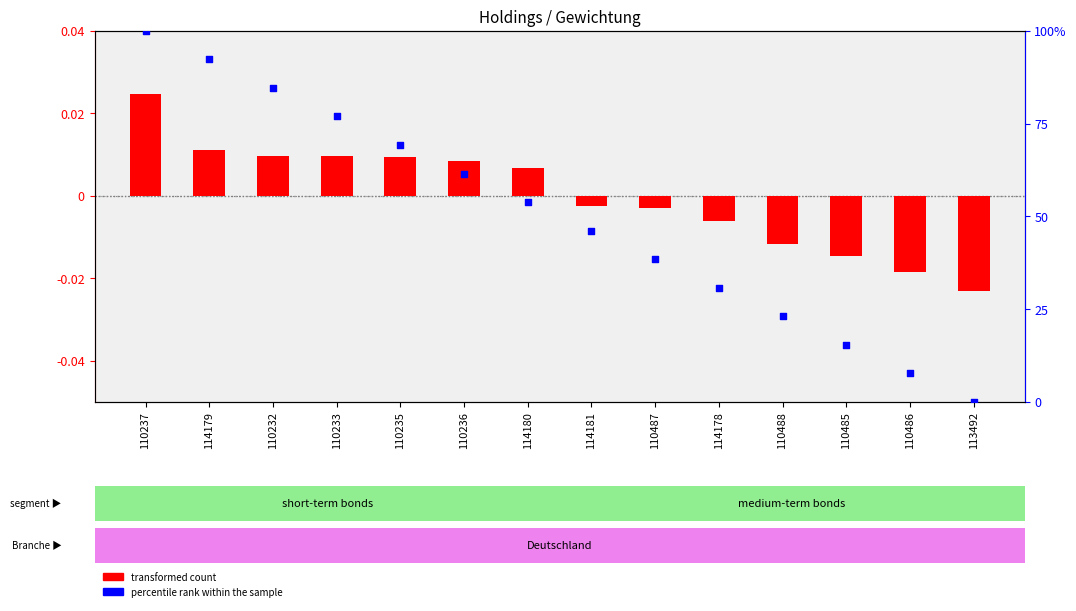

Is the value of transformed count at 110486 greater than the value of percentile rank within the sample at 110235?

No